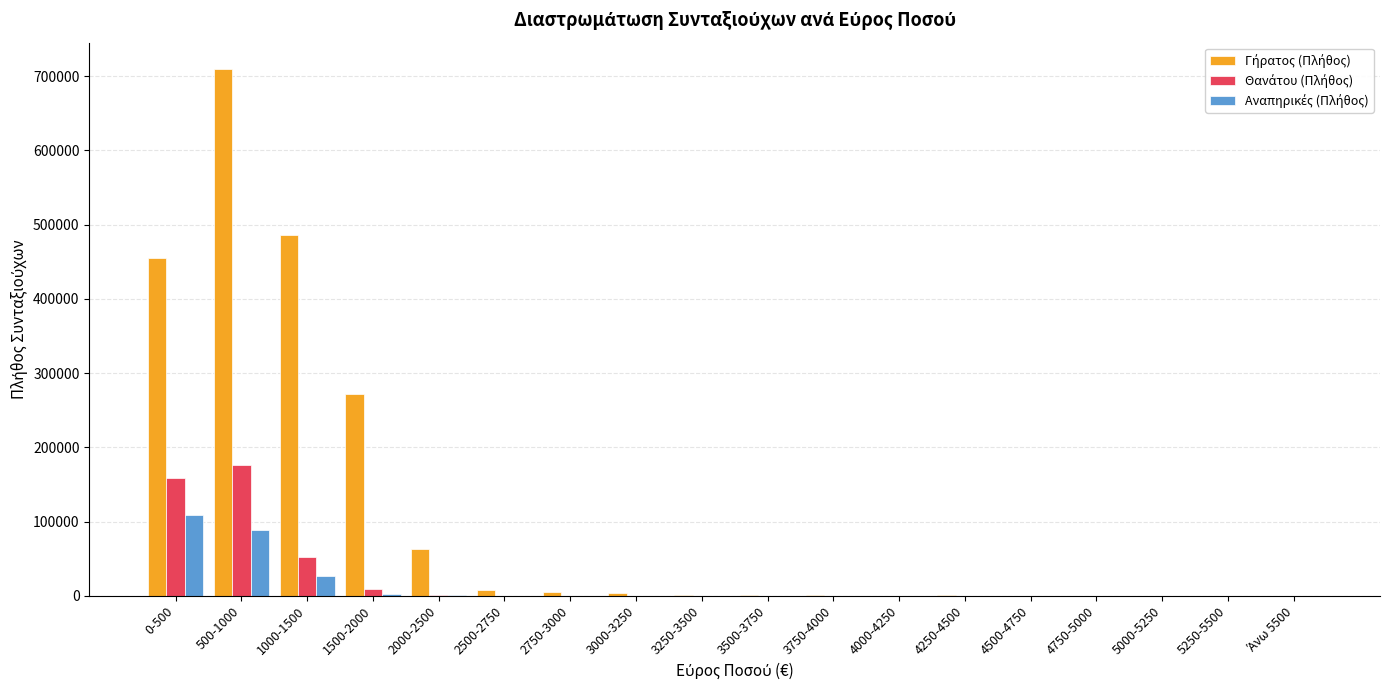

What is the average value of the Γήρατος (Πλήθος) series?

111455